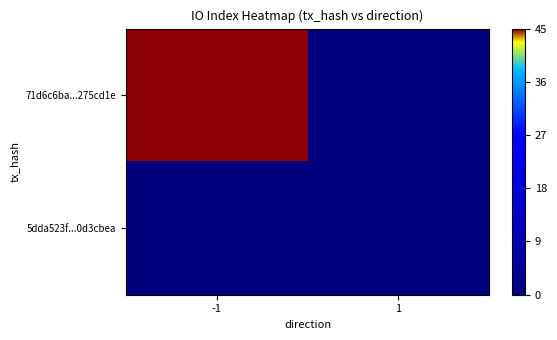

Which label corresponds to the largest value in the chart?

-1